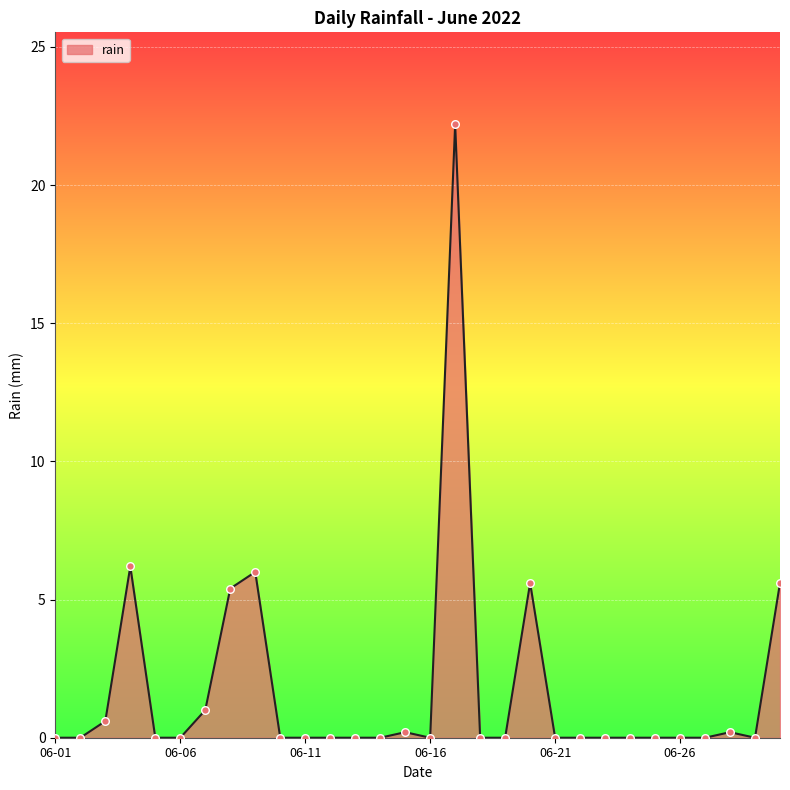

What is the maximum value shown in the chart?

22.2